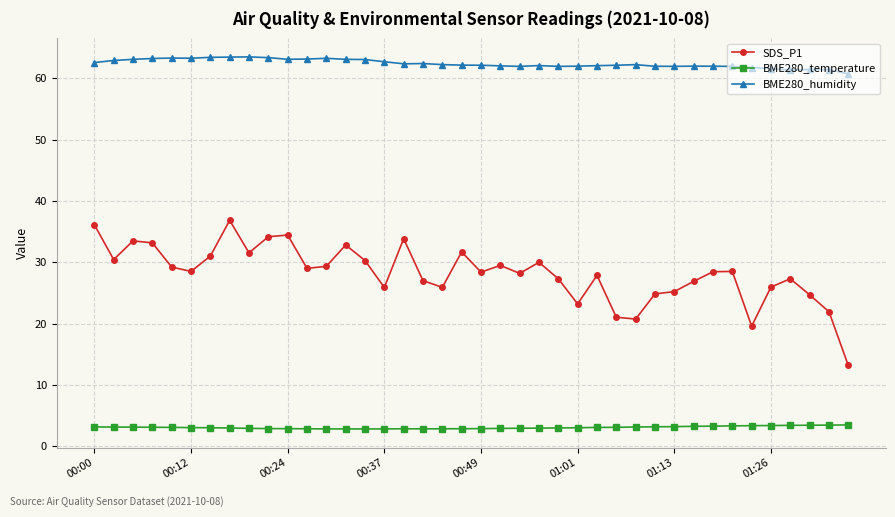

Which series has the largest total across all categories?

BME280_humidity